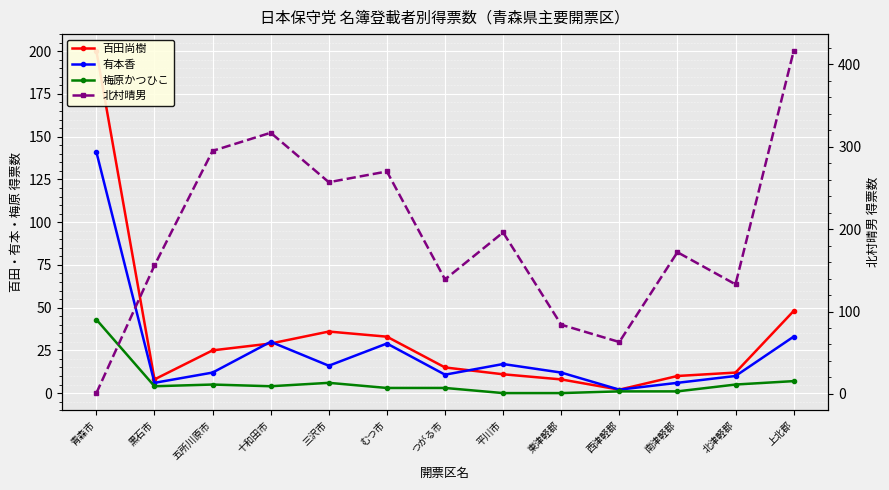

The value of 梅原かつひこ at 十和田市 is 6.2. True or false?

False